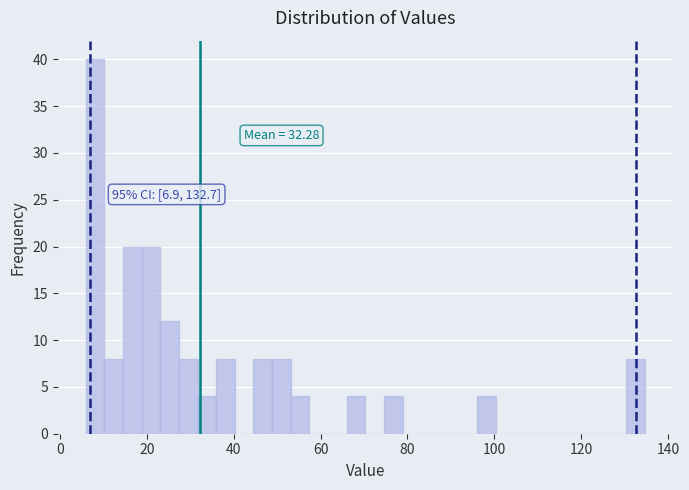

Read against the x-axis, roughly where is the centre of the tallest bar?

8